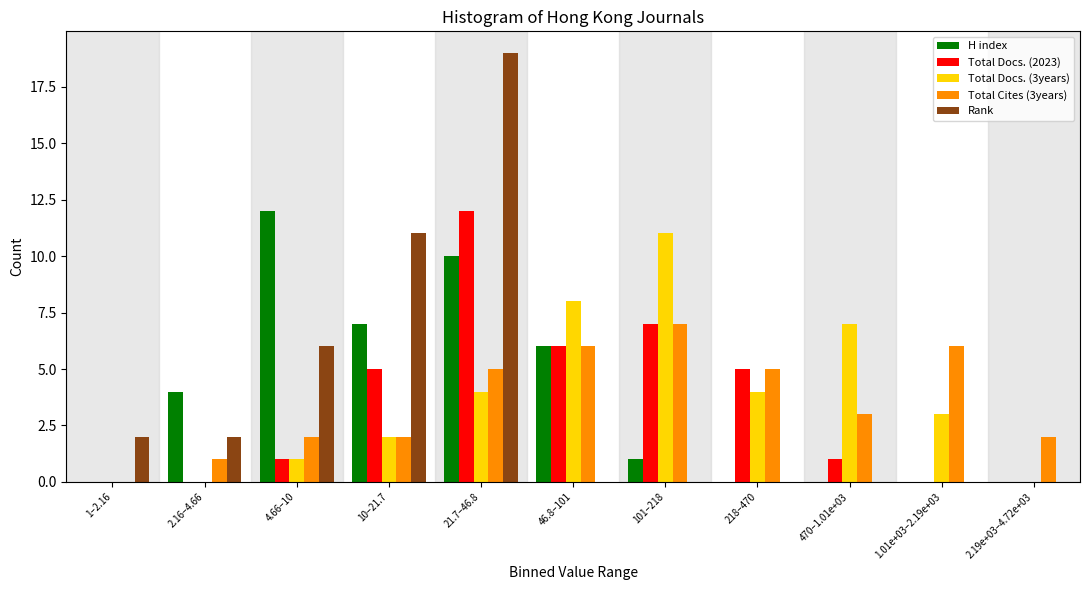

What is the sum of all H index values?

40